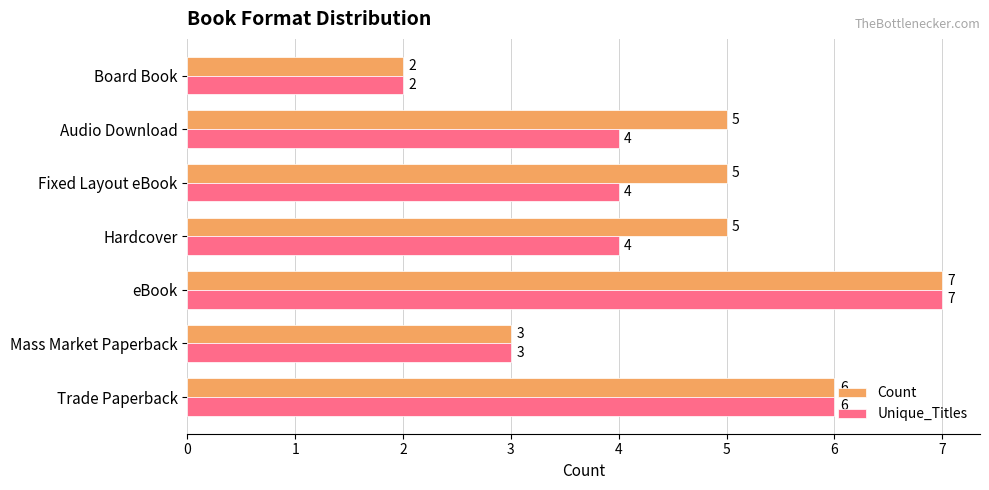

Between Trade Paperback and Audio Download, which series saw the biggest shift?

Unique_Titles